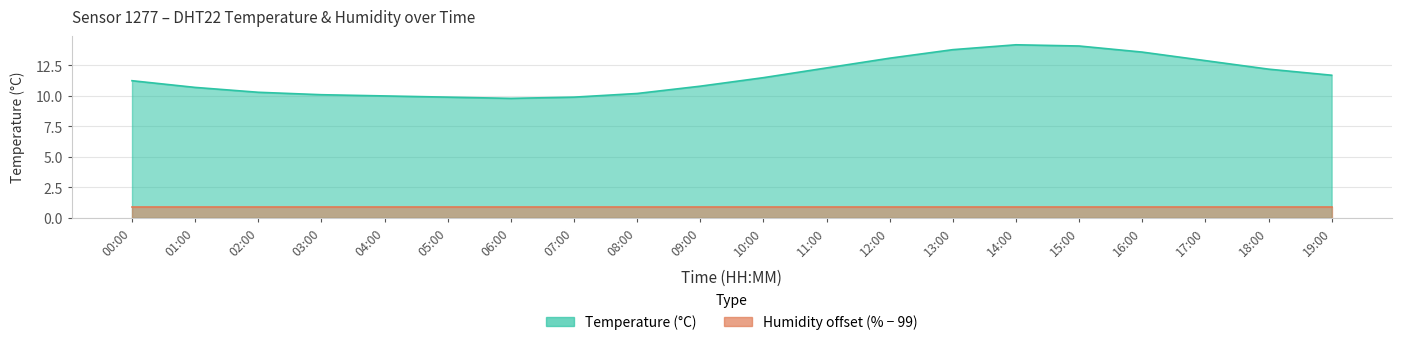

At which category does the data reach its first local valley?

06:00